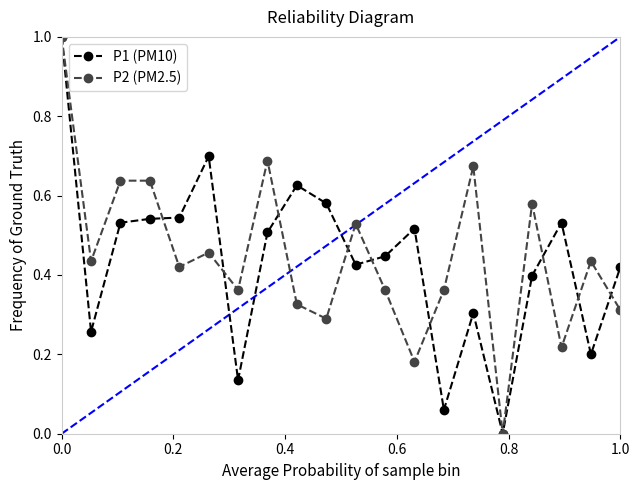

In P2 (PM2.5), how many points are lower than both neighbors (excluding endpoints)?

7